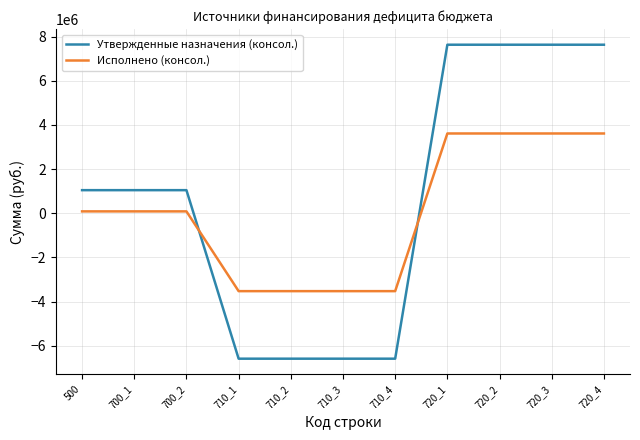

Reading left to right, extract all data points from this chart.

Утвержденные назначения (консол.): 1045773.5	1045773.5	1045773.5	-6590500.0	-6590500.0	-6590500.0	-6590500.0	7636273.5	7636273.5	7636273.5	7636273.5
Исполнено (консол.): 84409.8	84409.8	84409.8	-3529825.6	-3529825.6	-3529825.6	-3529825.6	3614235.3	3614235.3	3614235.3	3614235.3